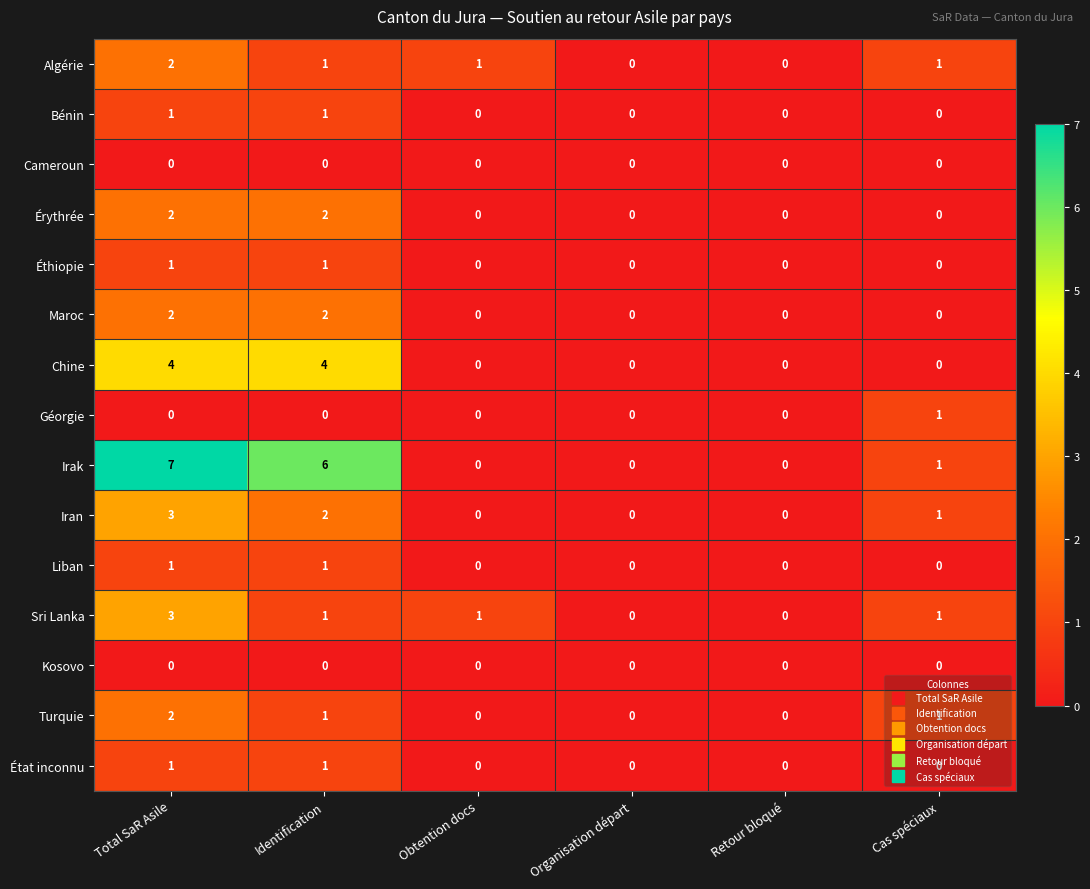

Which category has the highest value across all series?

Total SaR Asile